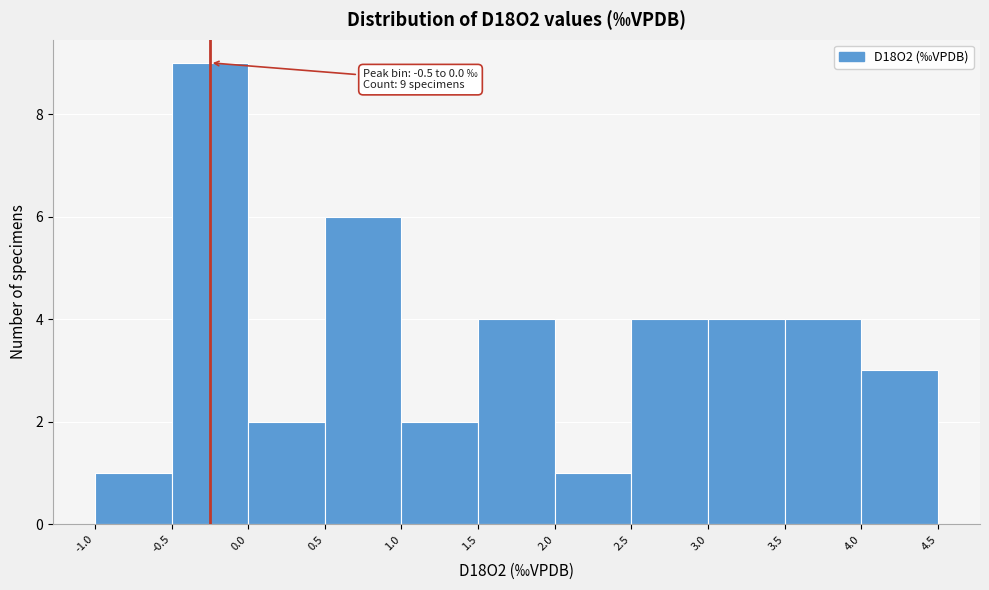

Over which range of the x-axis is the bar tallest?

-0.5 to 0.0